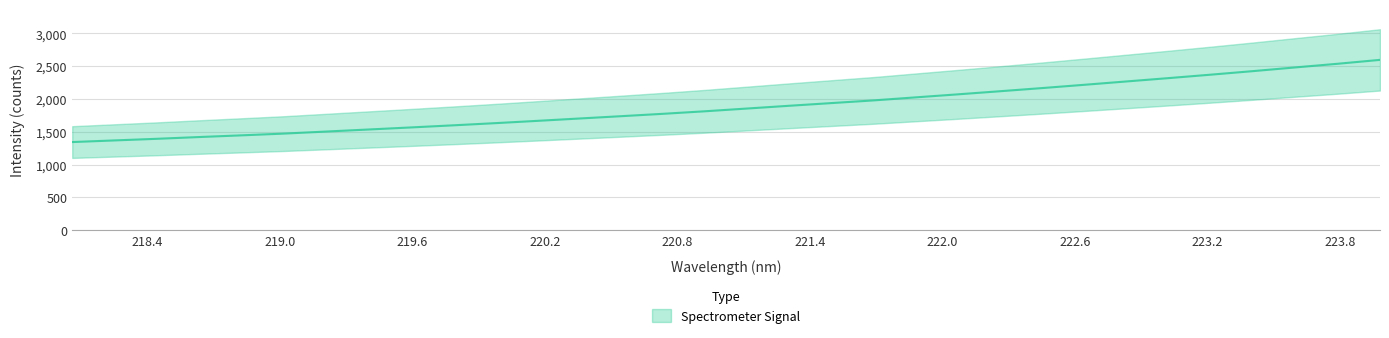

How many data points are less than 1854?

16